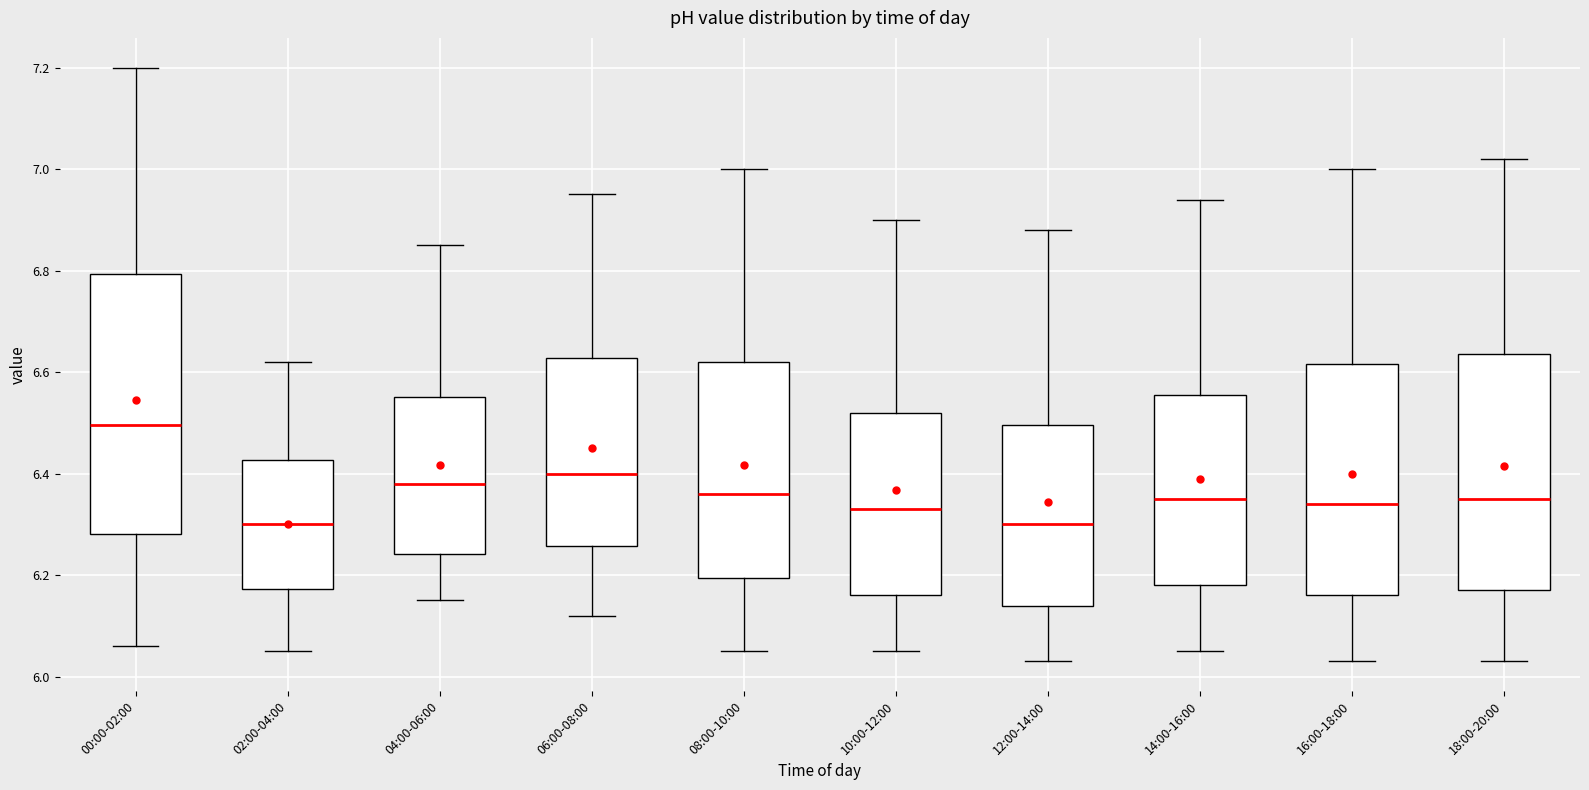

Reading left to right, read every box against the y-axis: the position of its median line, the range the box covers, and the ends of its whiskers. The values are not printed on the chart, so give them approximately, as read against the axis.

00:00-02:00: median 6.50, box 6.28 to 6.80, whiskers 6.06 to 7.20
02:00-04:00: median 6.30, box 6.18 to 6.42, whiskers 6.06 to 6.62
04:00-06:00: median 6.38, box 6.24 to 6.56, whiskers 6.16 to 6.86
06:00-08:00: median 6.40, box 6.26 to 6.62, whiskers 6.12 to 6.96
08:00-10:00: median 6.36, box 6.20 to 6.62, whiskers 6.06 to 7.00
10:00-12:00: median 6.34, box 6.16 to 6.52, whiskers 6.06 to 6.90
12:00-14:00: median 6.30, box 6.14 to 6.50, whiskers 6.04 to 6.88
14:00-16:00: median 6.36, box 6.18 to 6.56, whiskers 6.06 to 6.94
16:00-18:00: median 6.34, box 6.16 to 6.62, whiskers 6.04 to 7.00
18:00-20:00: median 6.36, box 6.18 to 6.64, whiskers 6.04 to 7.02